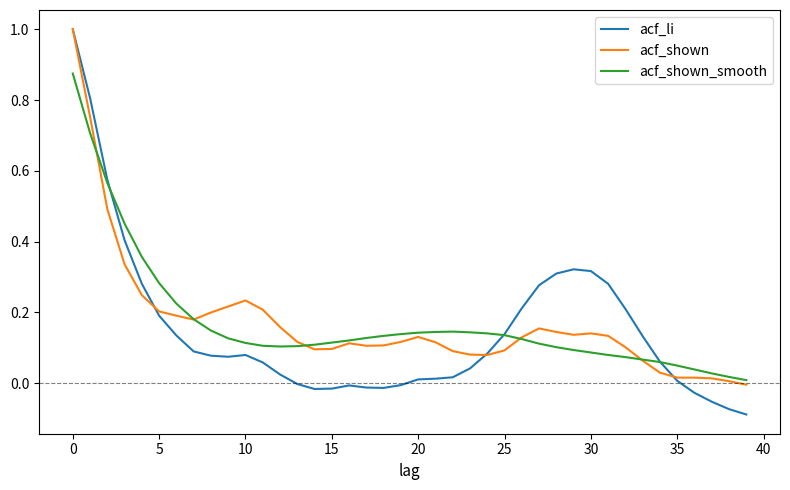

What is the sum of all acf_li values?

5.9